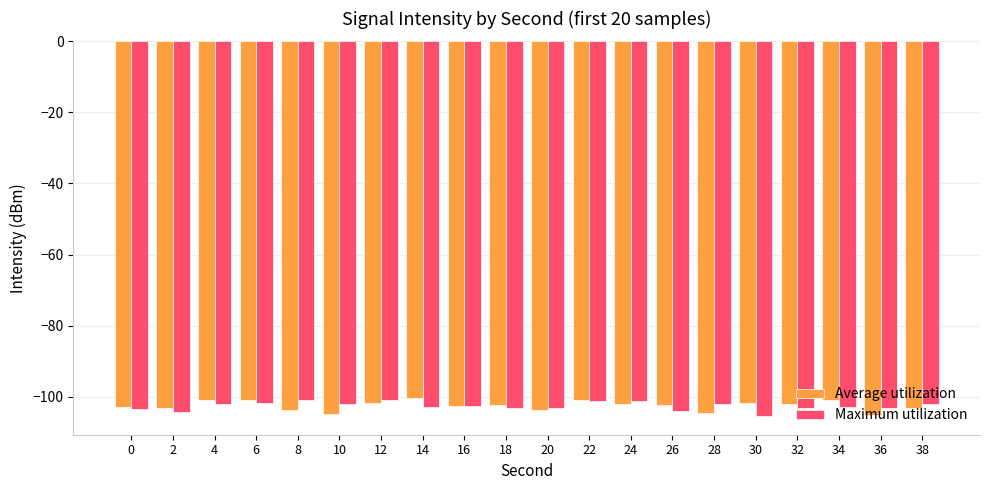

What is the spread (max minus min) of values at 0?

0.6